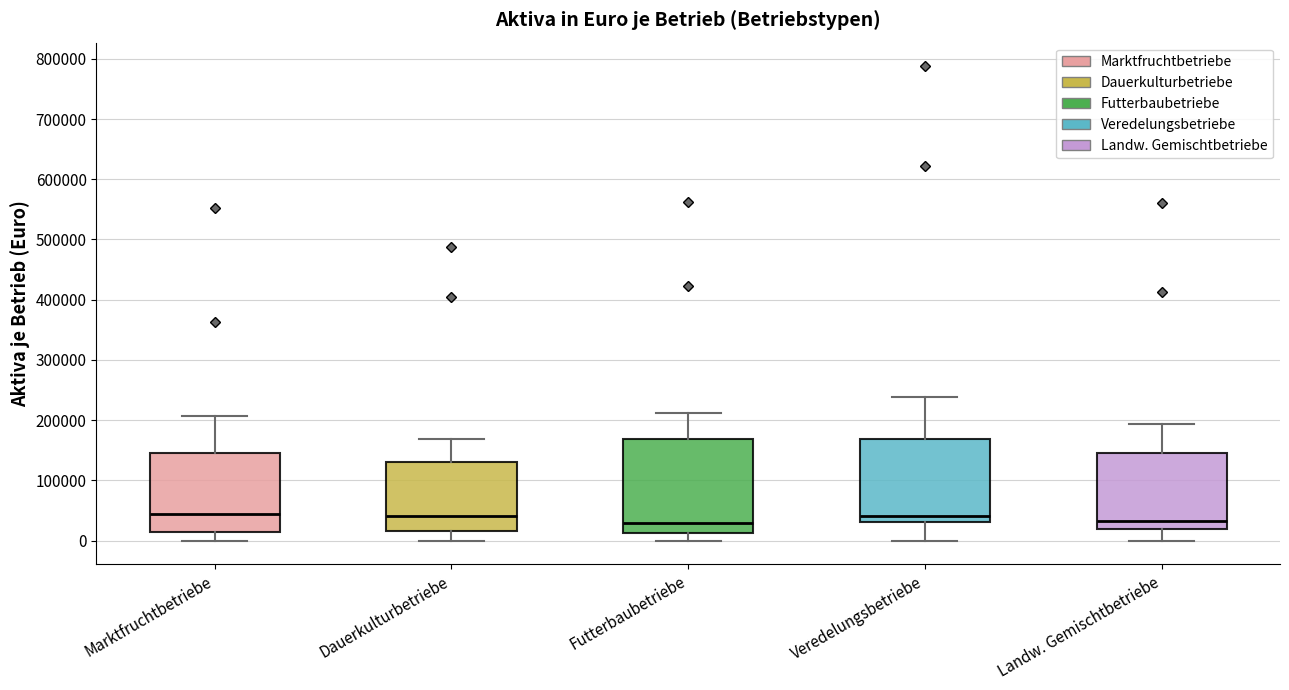

Where does the lower whisker of the box for Veredelungsbetriebe end on the y-axis? The values are not printed on the chart, so give them approximately, as read against the axis.

0